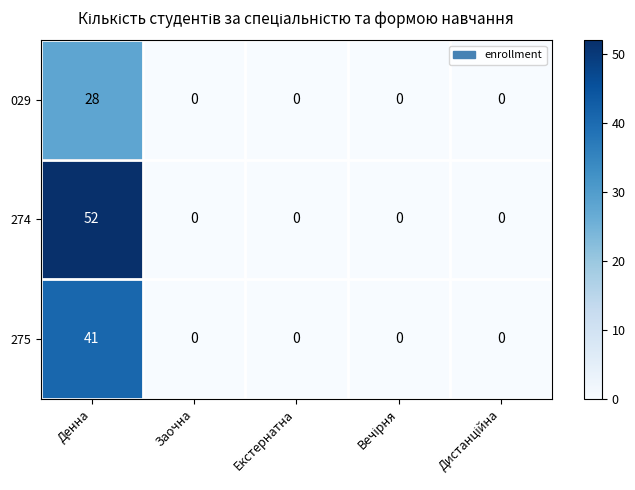

List the series in order of their peak value, highest first.

274, 275, 029